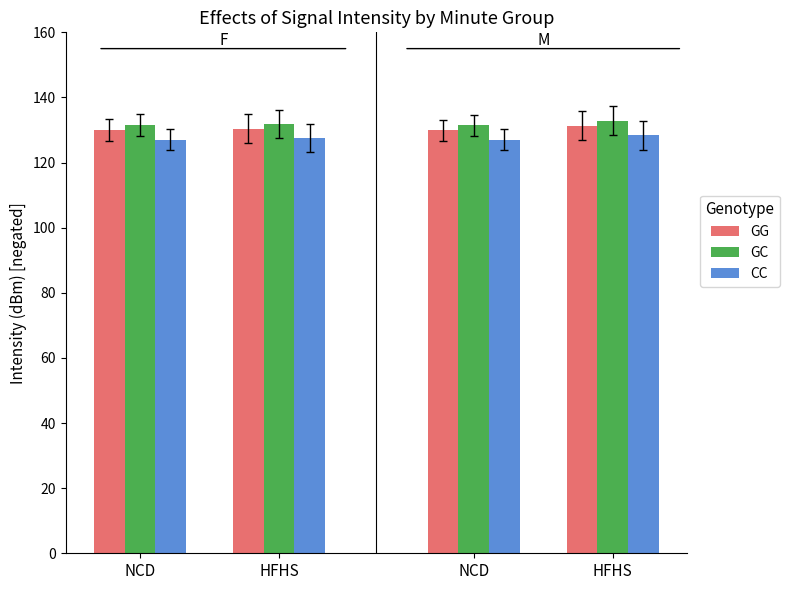

Rank the categories by GC value from lowest to highest.

NCD, NCD, HFHS, HFHS